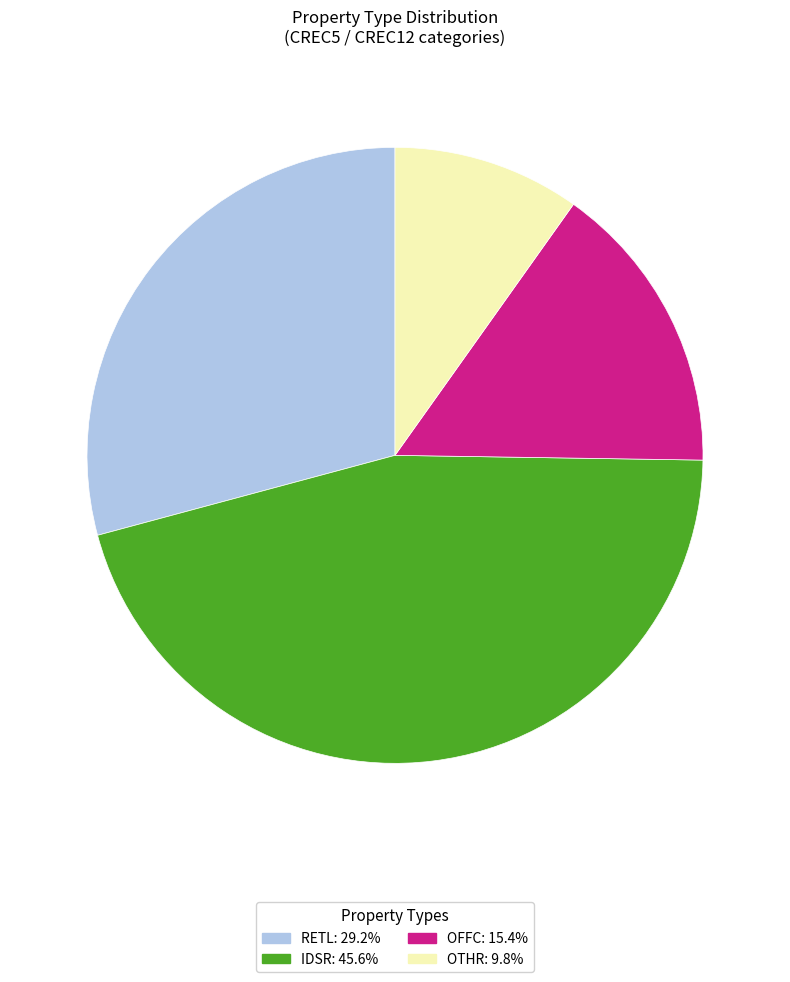

Is there any slice that represents more than half of the pie?

No